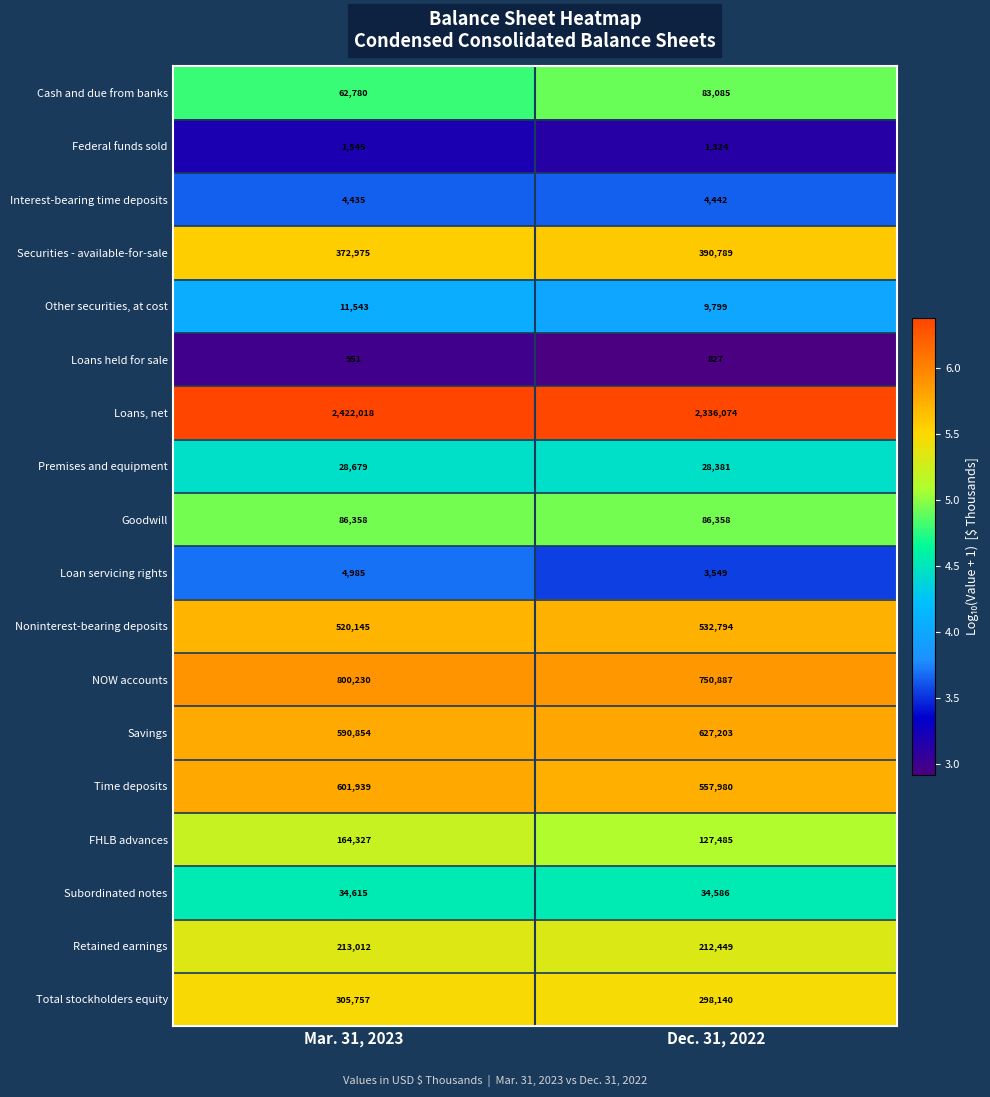

Rank the series by their maximum value, from lowest to highest.

Loans held for sale, Federal funds sold, Interest-bearing time deposits, Loan servicing rights, Other securities, at cost, Premises and equipment, Subordinated notes, Cash and due from banks, Goodwill, FHLB advances, Retained earnings, Total stockholders equity, Securities - available-for-sale, Noninterest-bearing deposits, Time deposits, Savings, NOW accounts, Loans, net